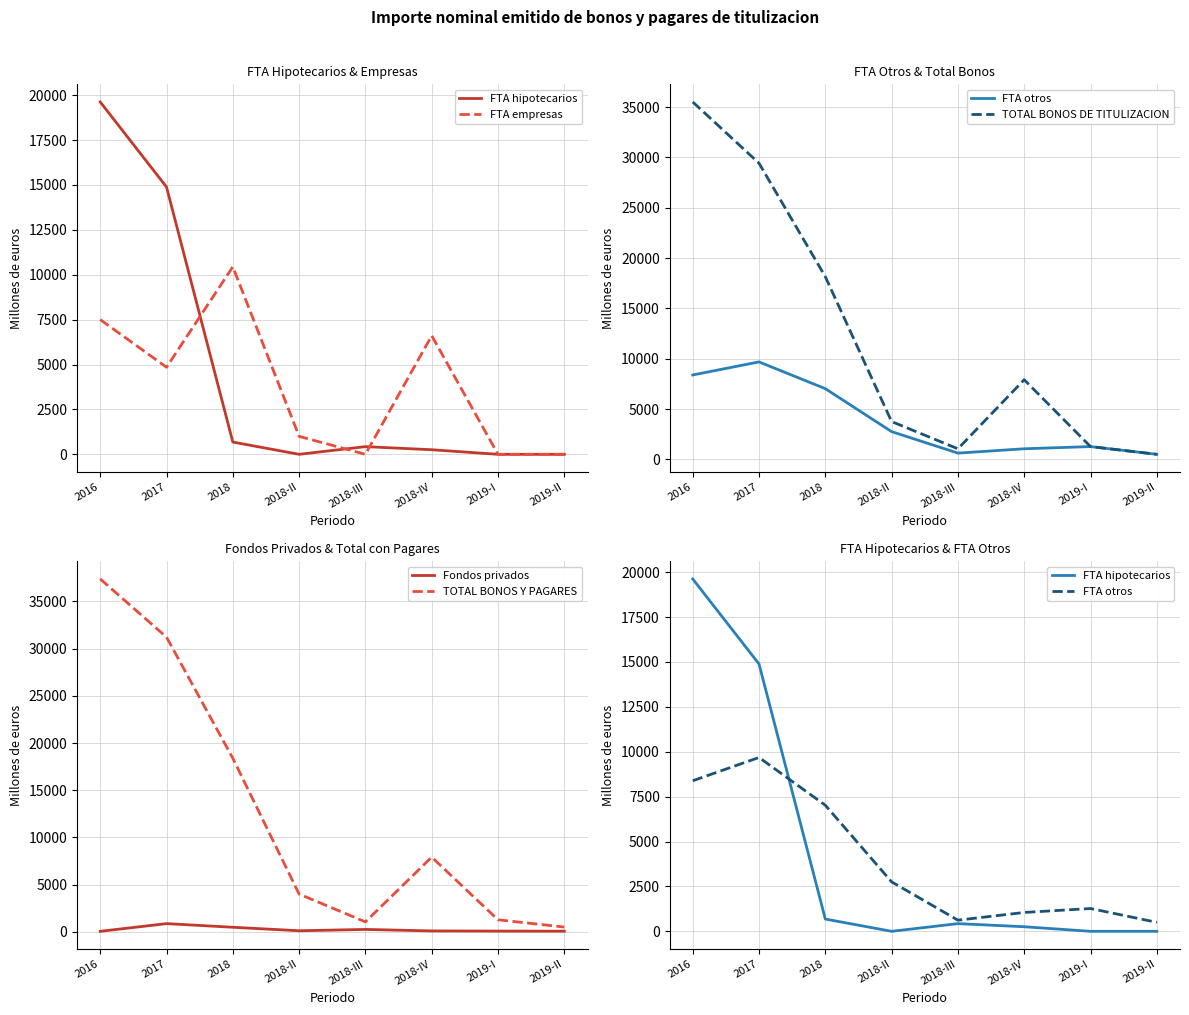

At which category is the sum across all series the highest?

2016